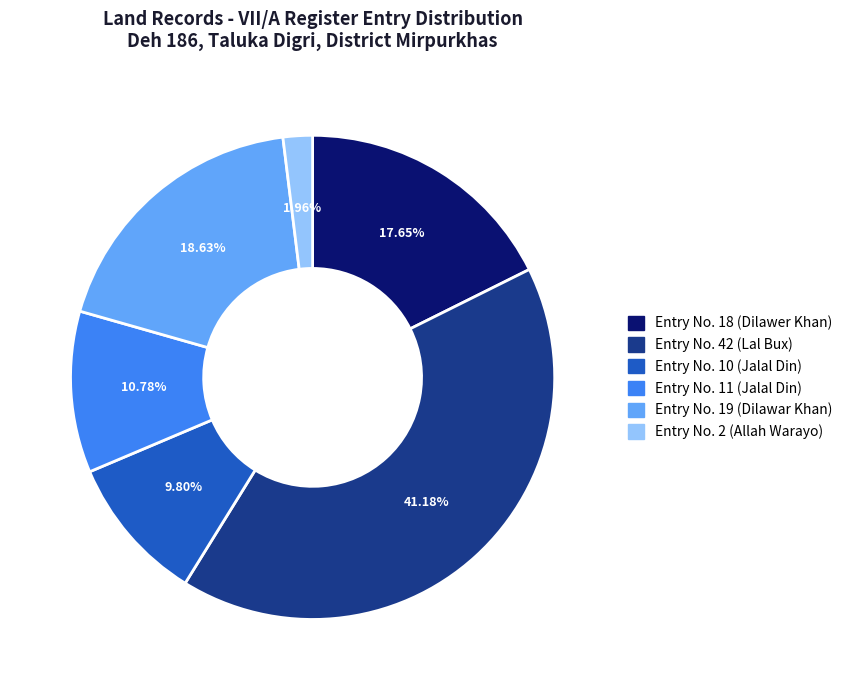

Does any single category account for the majority?

No